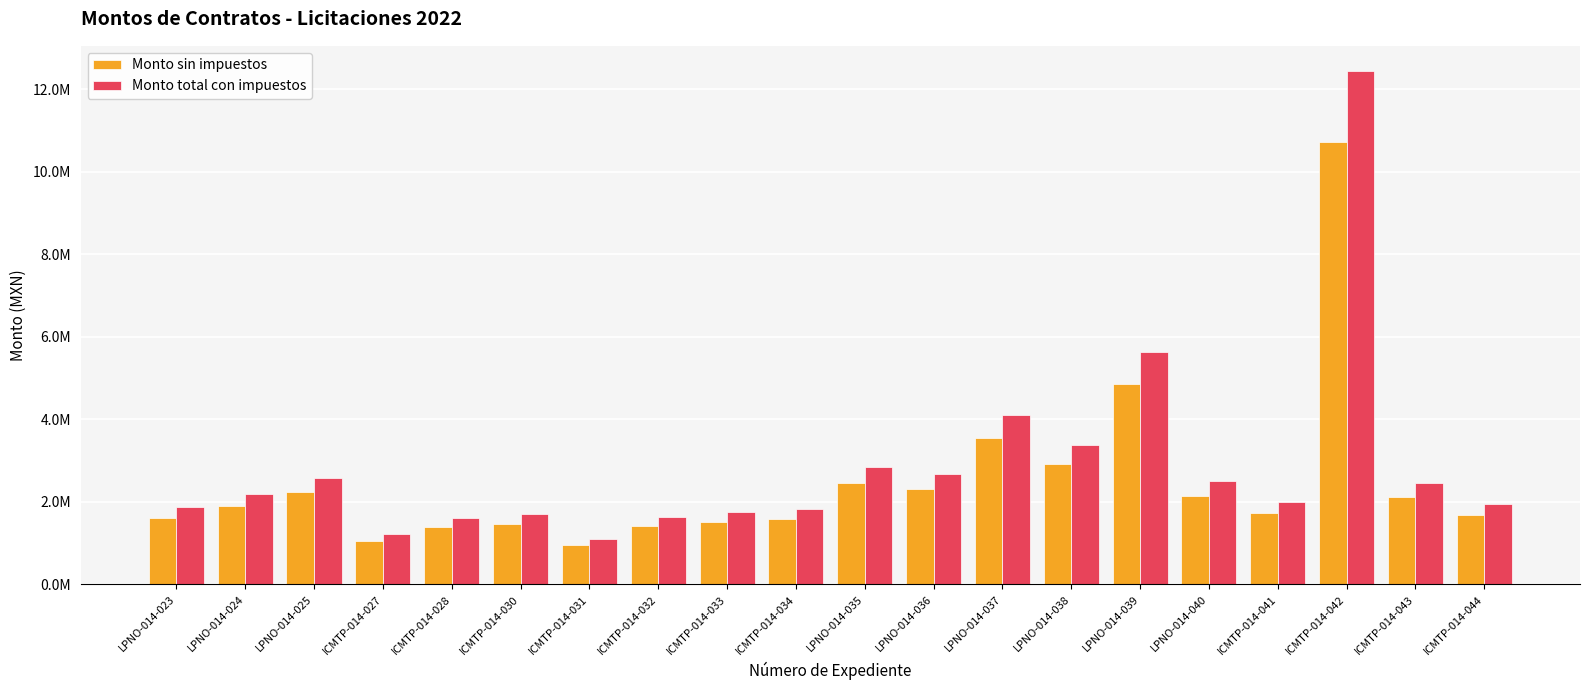

What are all the series names shown in the legend?

Monto sin impuestos, Monto total con impuestos